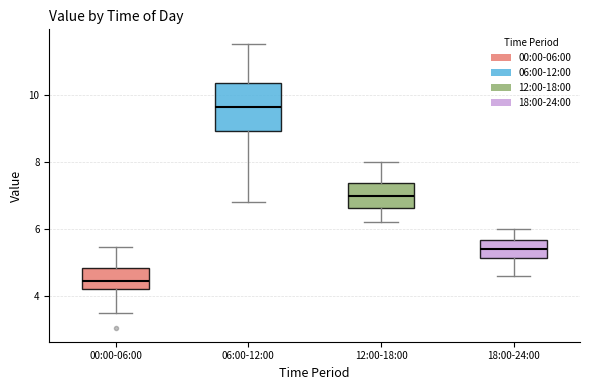

Reading left to right, transcribe this box plot: for each box, give where its median line is, the range the box spans, and where its two whiskers end, as read against the y-axis. The values are not printed on the chart, so give them approximately, as read against the axis.

00:00-06:00: median 4.4, box 4.2 to 4.8, whiskers 3.4 to 5.4
06:00-12:00: median 9.6, box 9.0 to 10.4, whiskers 6.8 to 11.6
12:00-18:00: median 7.0, box 6.6 to 7.4, whiskers 6.2 to 8.0
18:00-24:00: median 5.4, box 5.2 to 5.6, whiskers 4.6 to 6.0